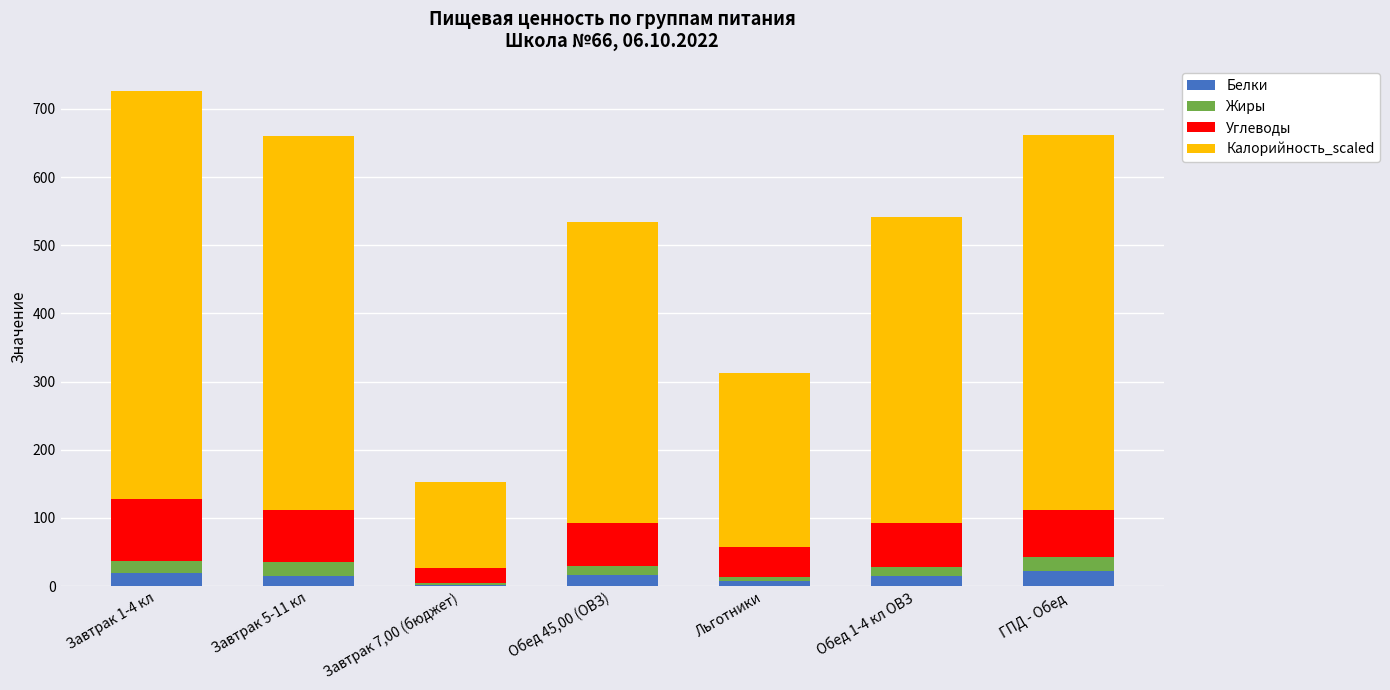

The value of Белки at Обед 45,00 (ОВЗ) is 16. True or false?

True